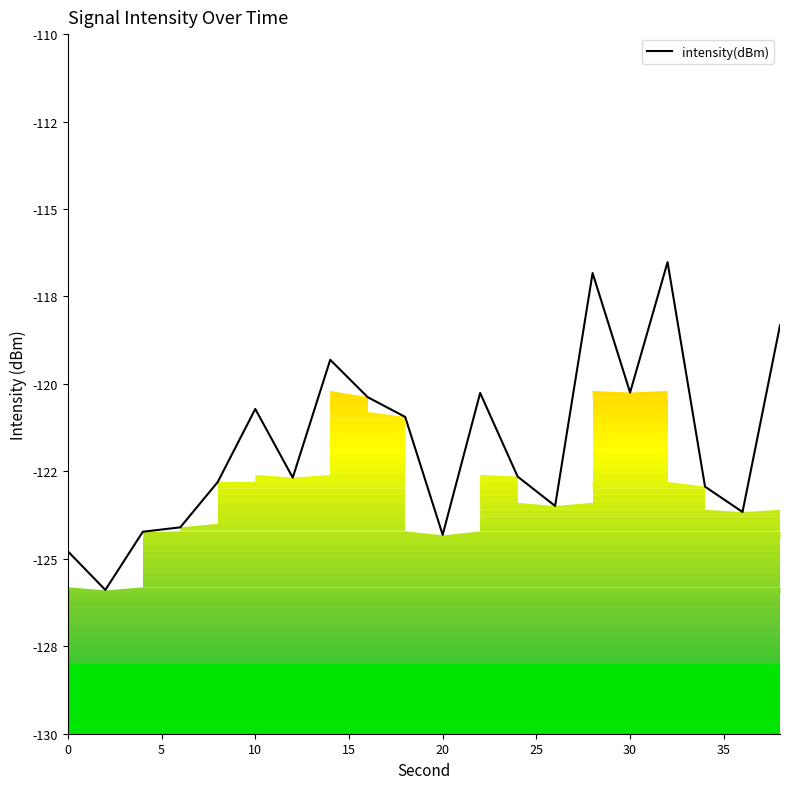

How many values are below -122?

11